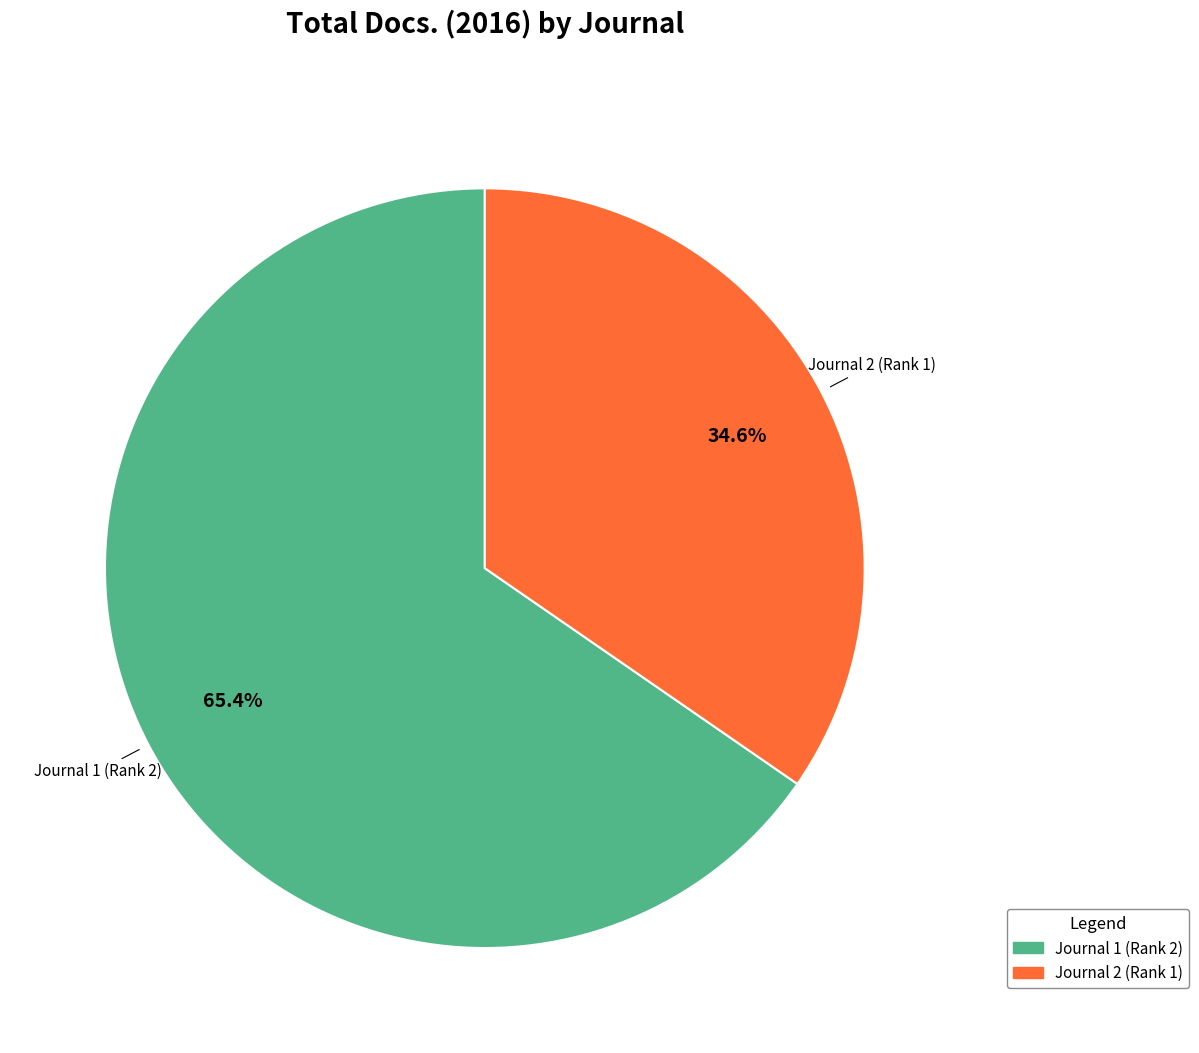

Which category accounts for the majority?

Journal 1 (Rank 2)